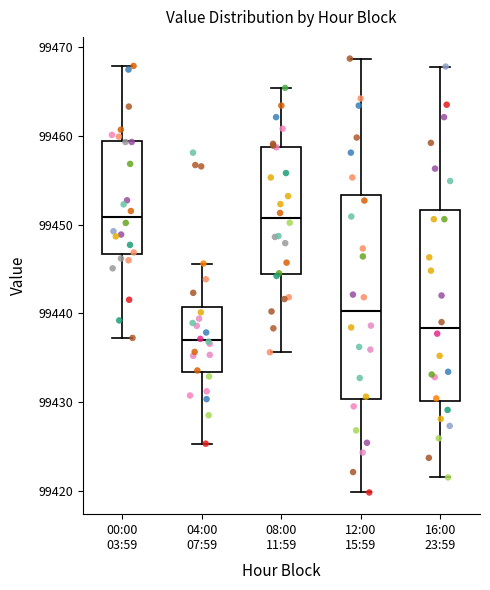

Reading left to right, read every box against the y-axis: the position of its median line, the range the box covers, and the ends of its whiskers. The values are not printed on the chart, so give them approximately, as read against the axis.

00:00 03:59: median 99451, box 99447 to 99459, whiskers 99437 to 99468
04:00 07:59: median 99437, box 99433 to 99441, whiskers 99425 to 99446
08:00 11:59: median 99451, box 99444 to 99459, whiskers 99436 to 99465
12:00 15:59: median 99440, box 99430 to 99453, whiskers 99420 to 99469
16:00 23:59: median 99438, box 99430 to 99452, whiskers 99422 to 99468